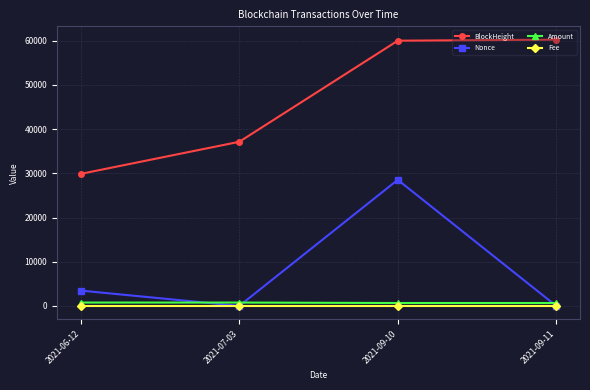

The value of Nonce at 2021-06-12 is 3462.0. True or false?

True